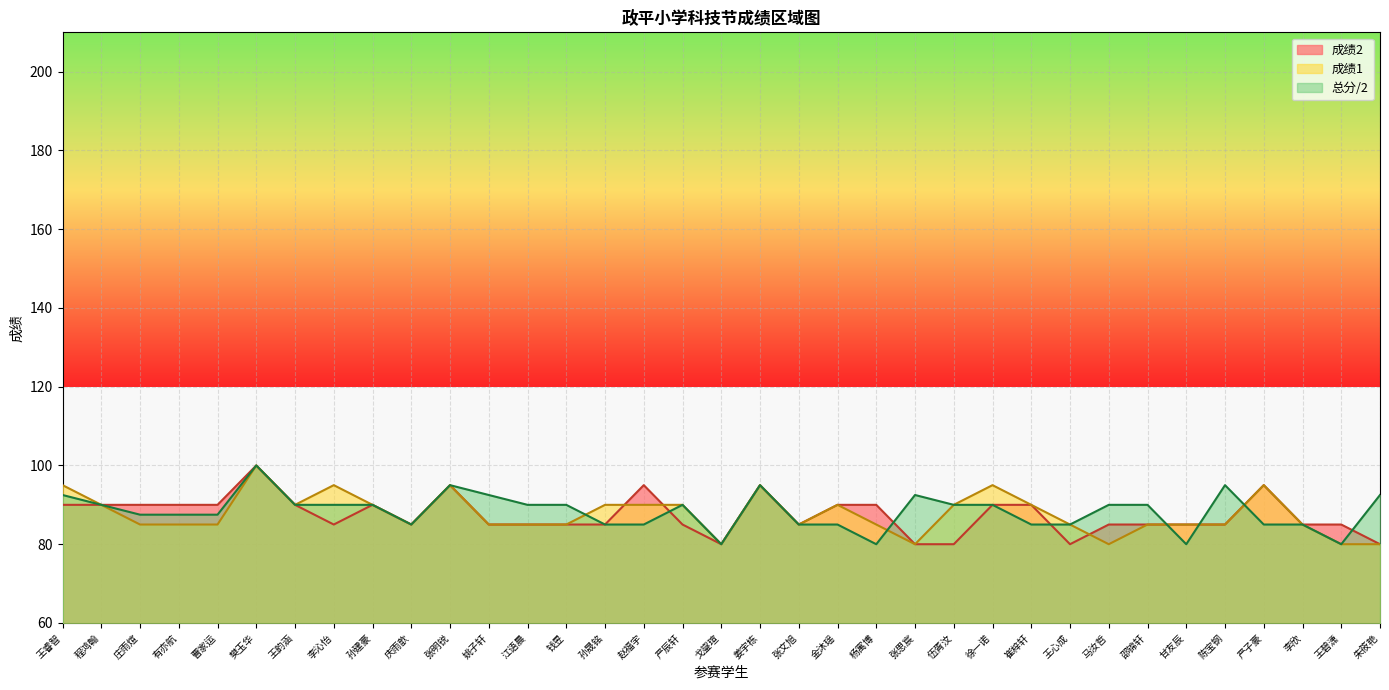

What is the sum of all 总分 values?

3092.5